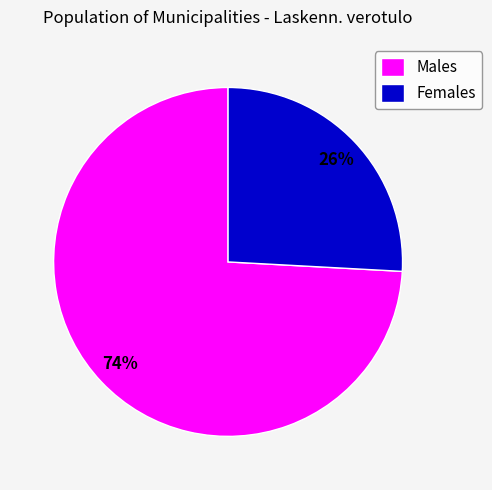

Between Males and Females, which is larger?

Males